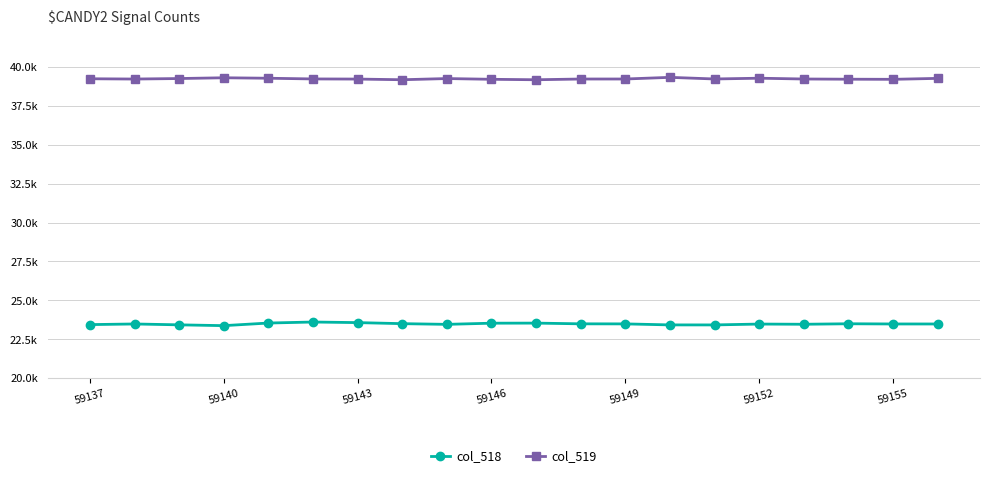

Where is col_518 nearest to the value 23495?

11